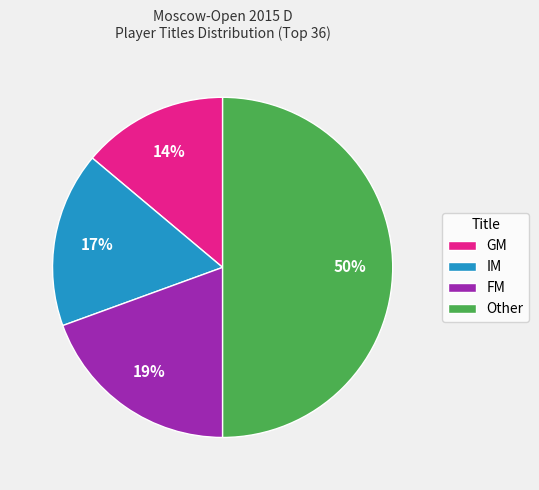

Is the sum of GM and FM greater than half?

No